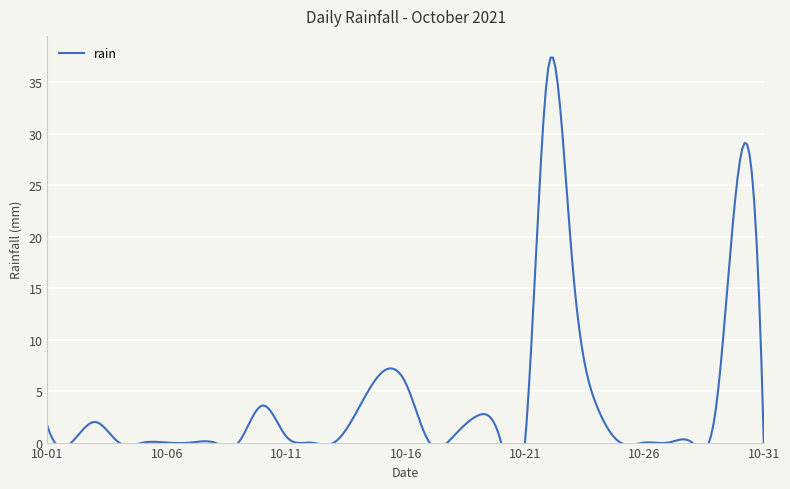

What is the difference between the maximum and minimum values?

36.8